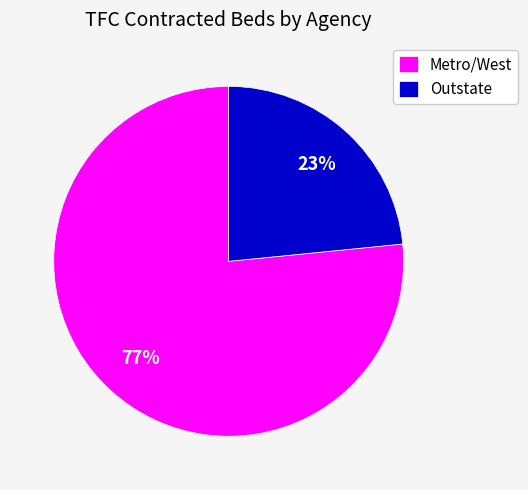

To the nearest percent, what is the average slice percentage?

50%